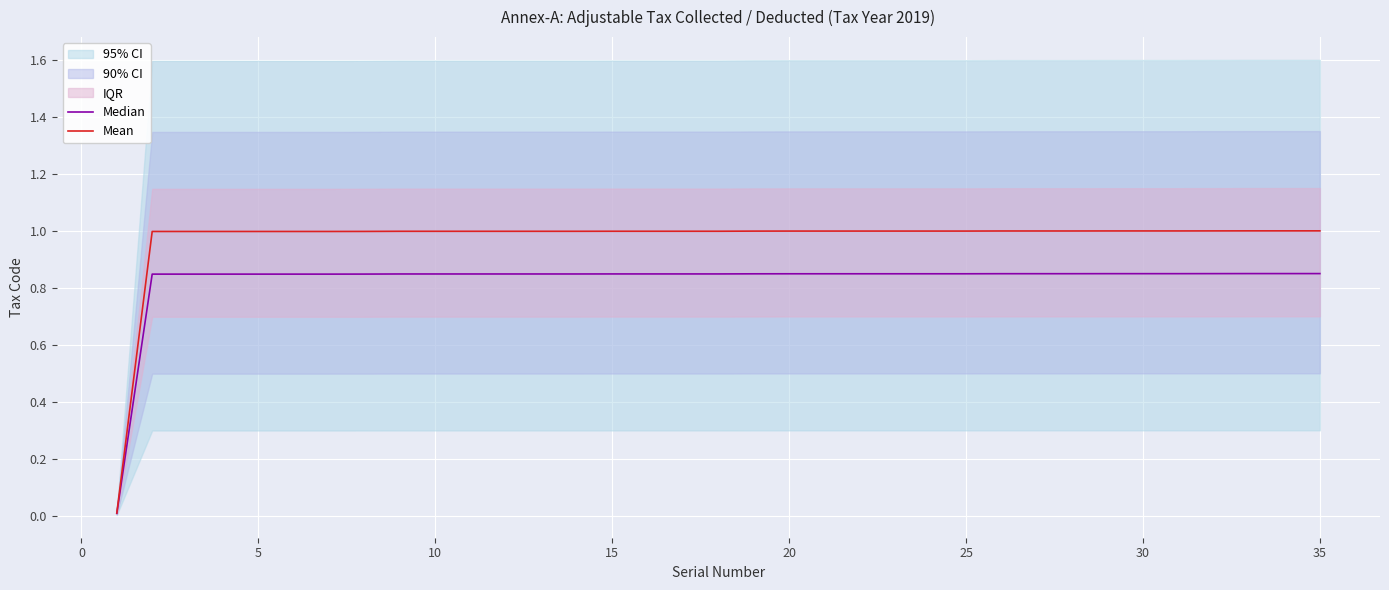

Is the value of Median at 23 greater than the value of Mean at 33?

No